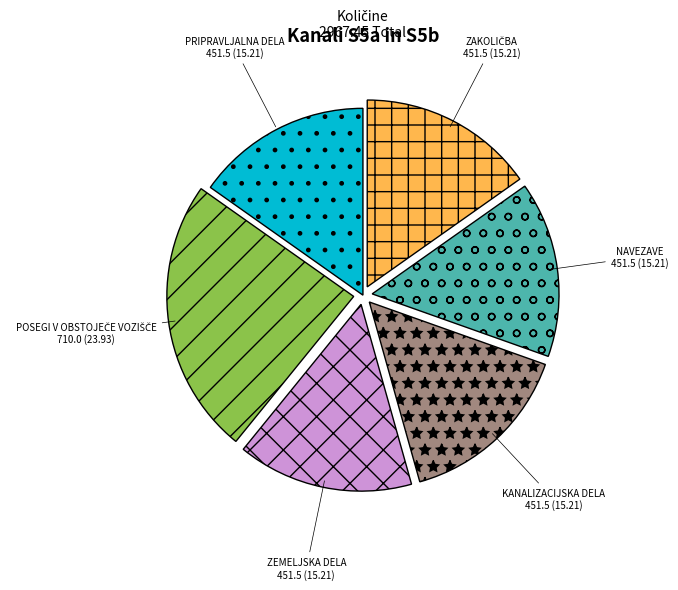

Do PRIPRAVLJALNA DELA and NAVEZAVE together represent more than half of the pie?

No